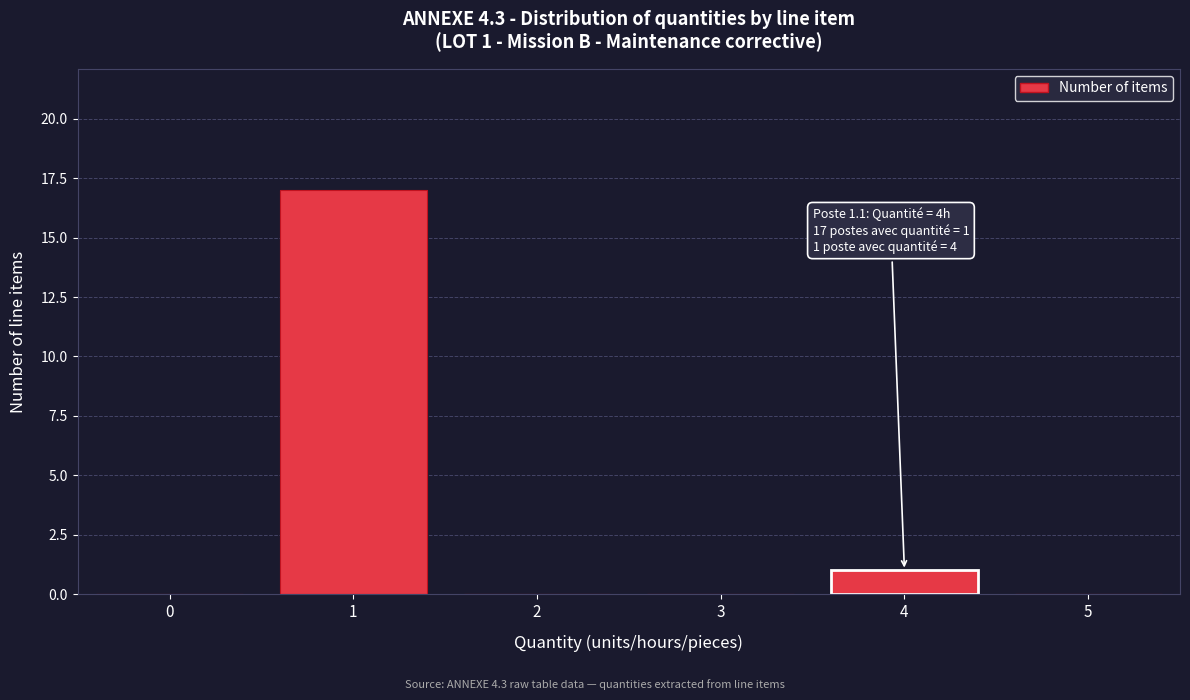

Reading left to right, transcribe all the data shown in this chart.

0=0	1=17	2=0	3=0	4=1	5=0